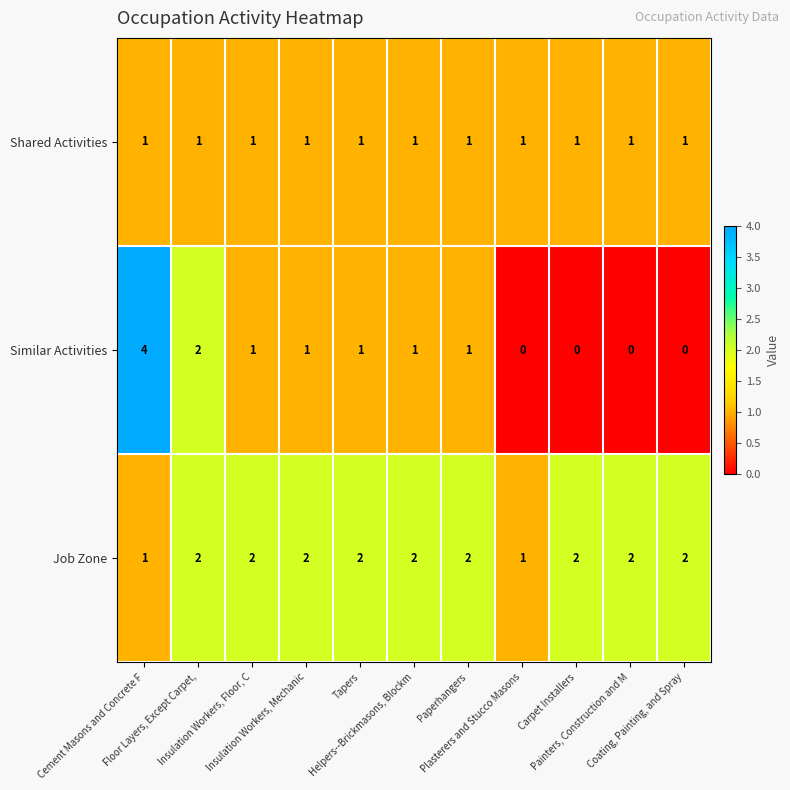

Which series has the largest total across all categories?

Job Zone